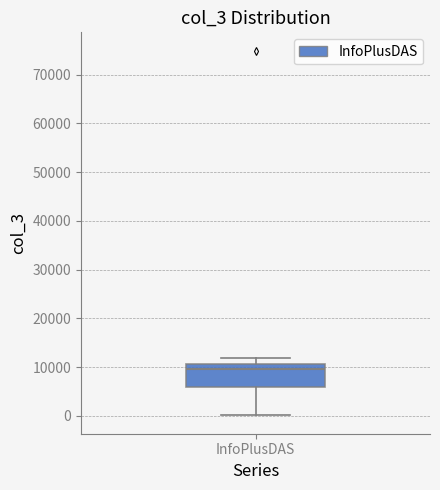

Where is the lower edge of the box for InfoPlusDAS on the y-axis? The values are not printed on the chart, so give them approximately, as read against the axis.

6000